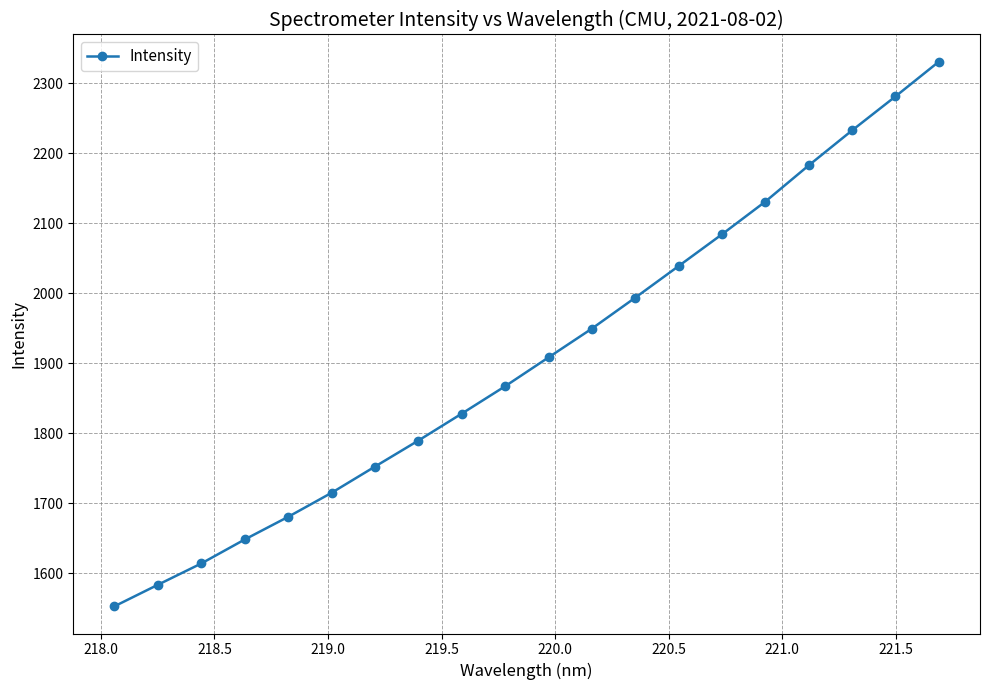

What is the difference between the maximum and second lowest values?

747.1